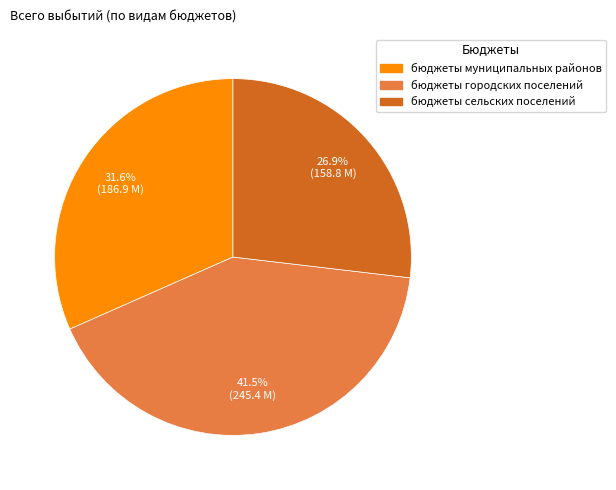

Does any single category account for the majority?

No